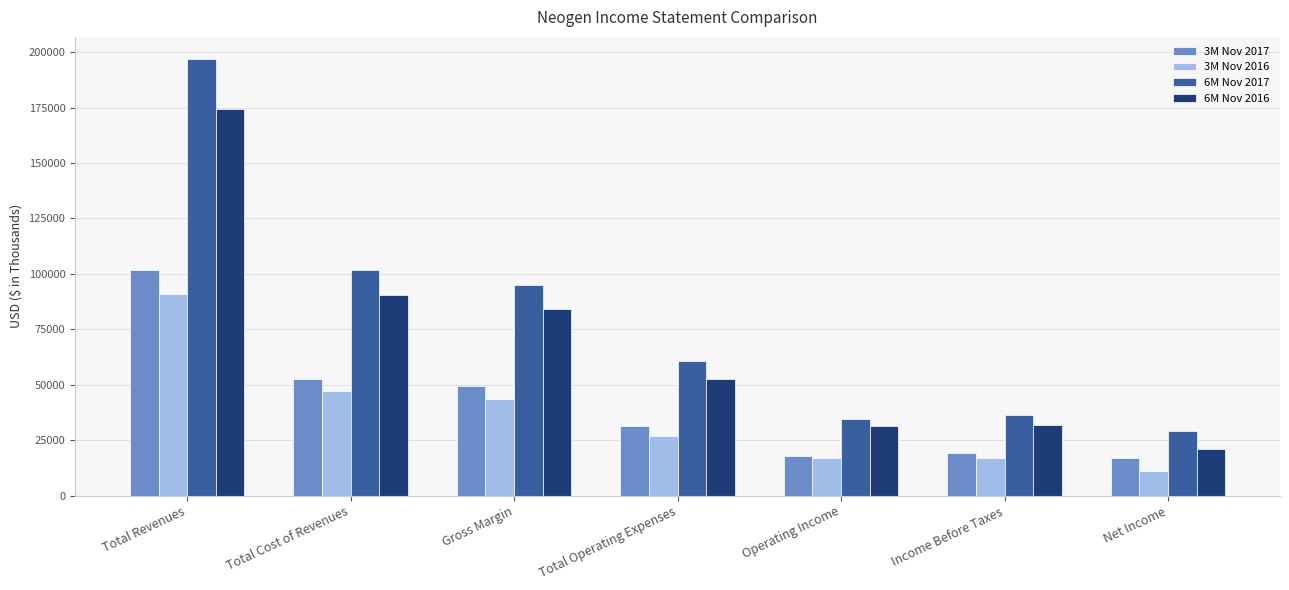

Are the bars horizontal?

No